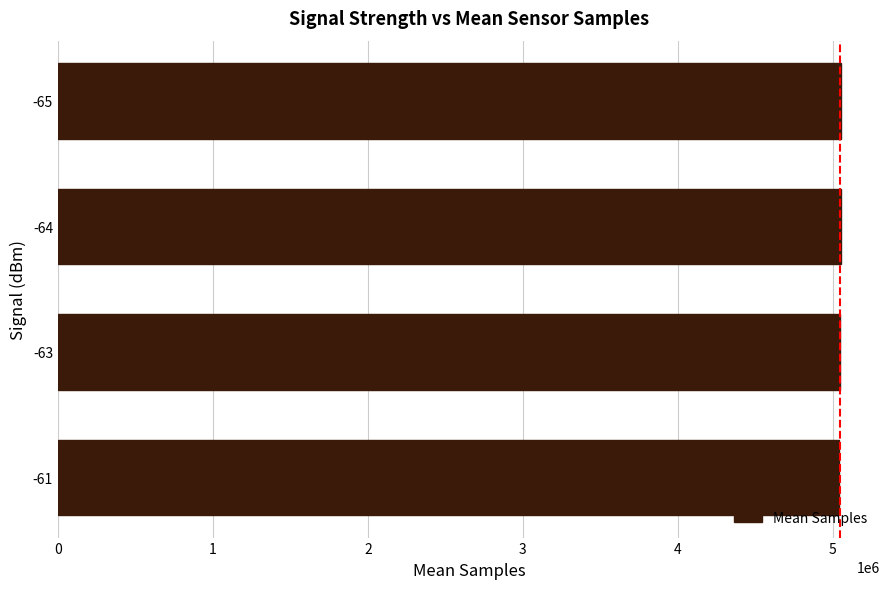

Is it true that the value at -61 is 5040517.0?

True